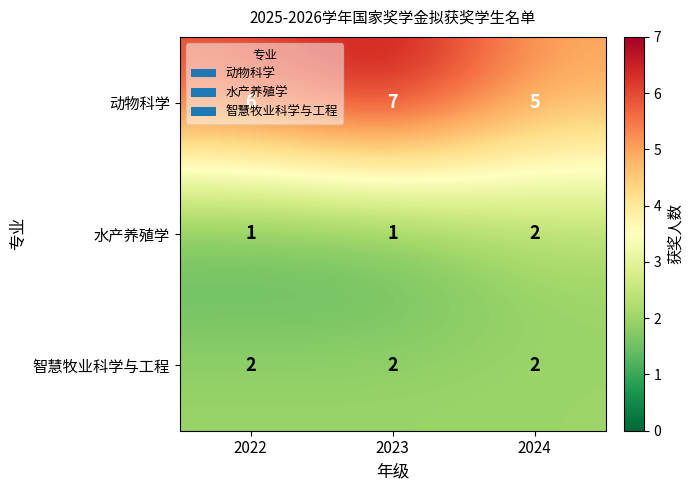

At which category does the chart reach its peak across all series?

2023